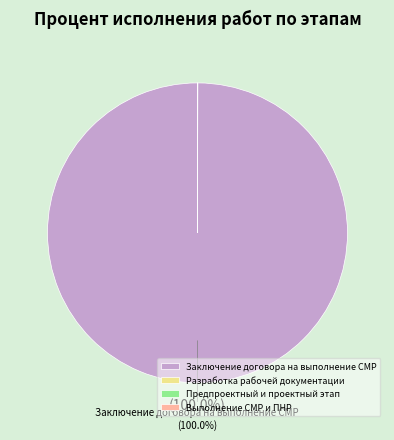

Which category has the biggest portion of the pie?

Заключение договора на выполнение СМР